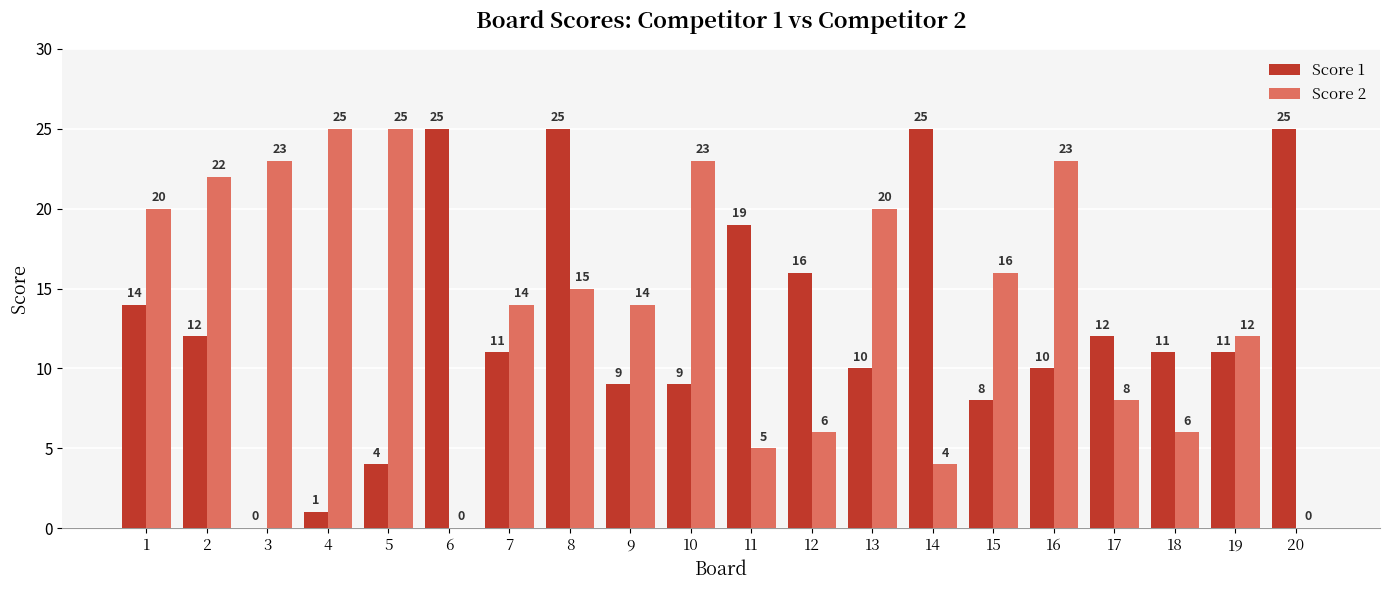

What is the highest value of the Score 1 series?

25